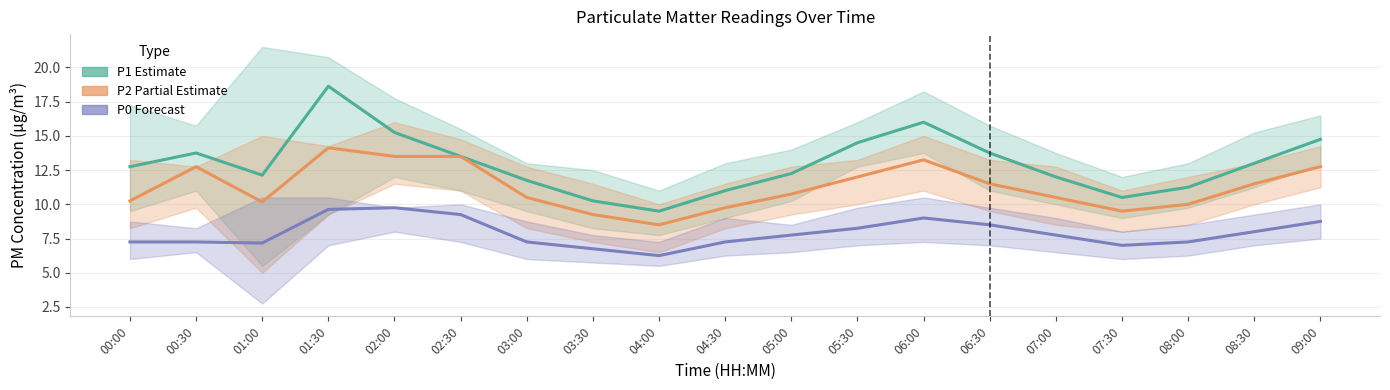

What is the sum of the P1 (Estimate) values at 02:30 and 09:00?

28.2